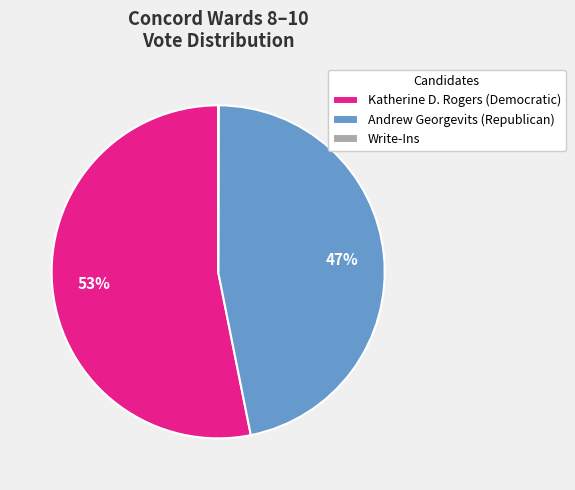

To the nearest percent, what is the average slice percentage?

33%